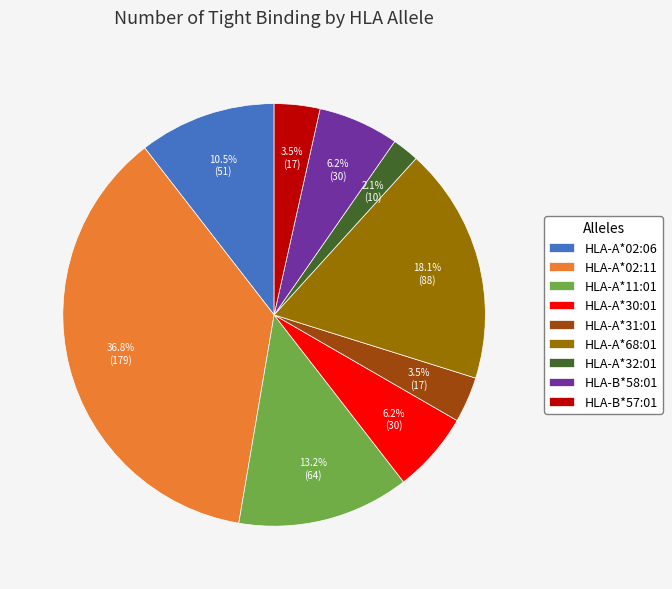

Which slice is the smallest?

HLA-A*32:01